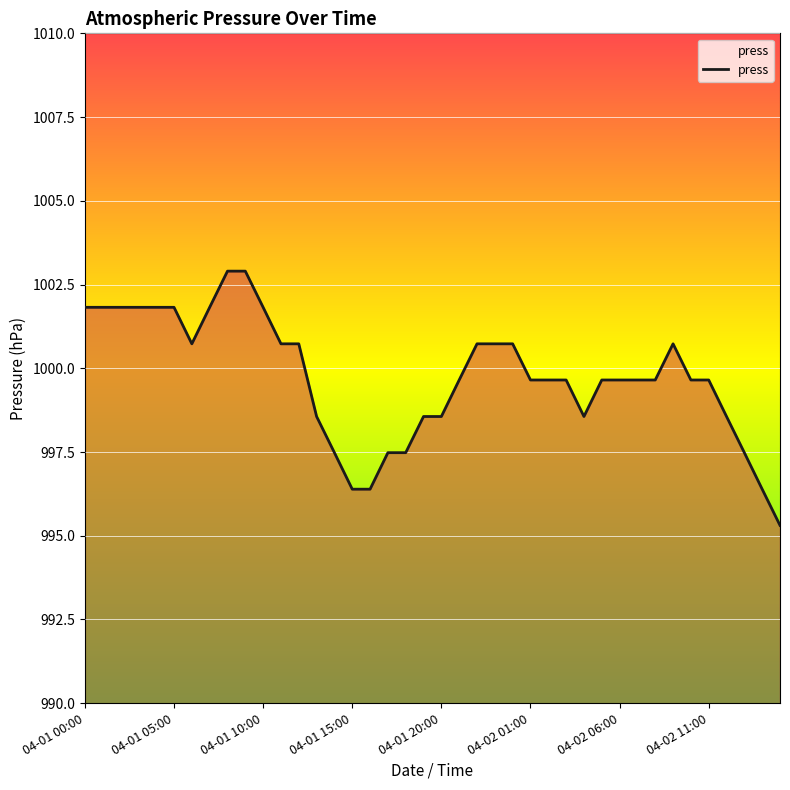

Count the number of categories in the chart.

40